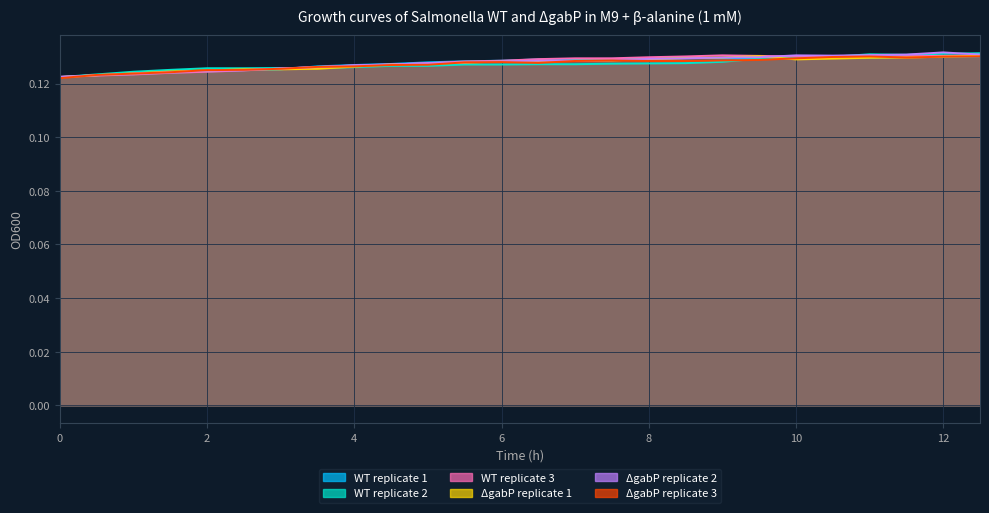

True or false: DgabP_r3 has a value of 0.0 at 0.

False